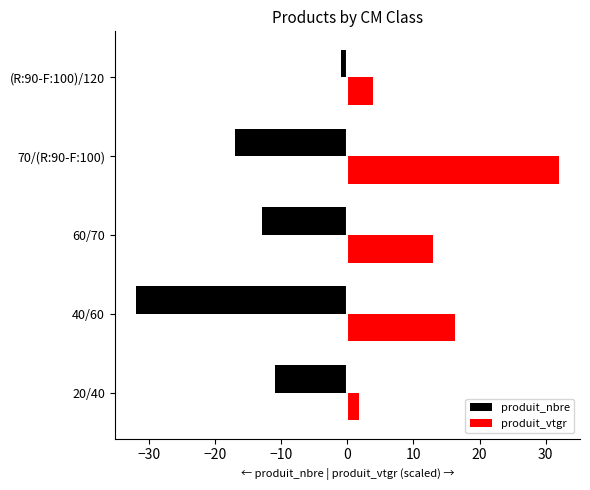

What is the difference between the highest and lowest values at 40/60?

48.3